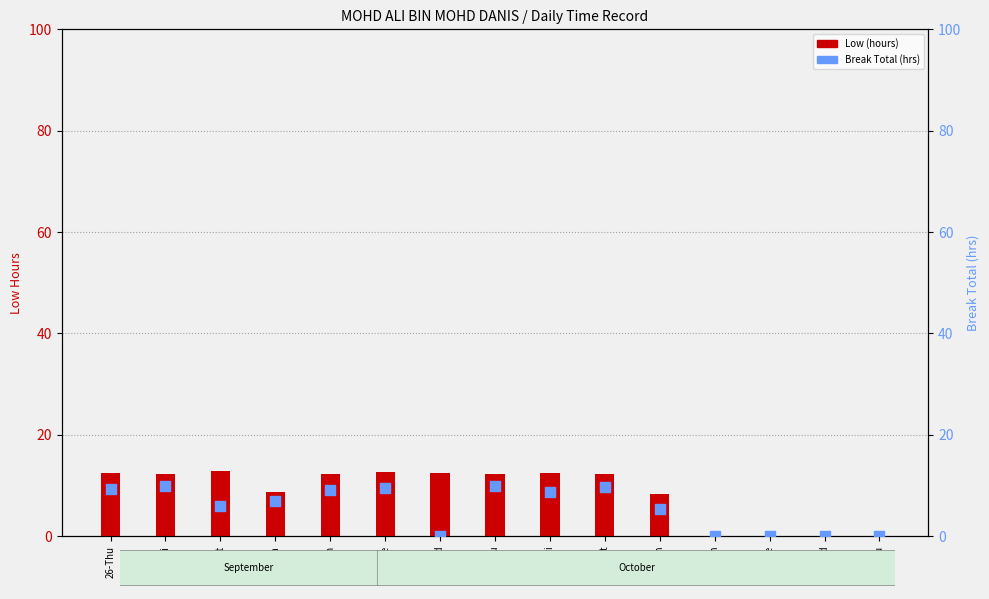

At which category is the sum across all series the highest?

3-Thu